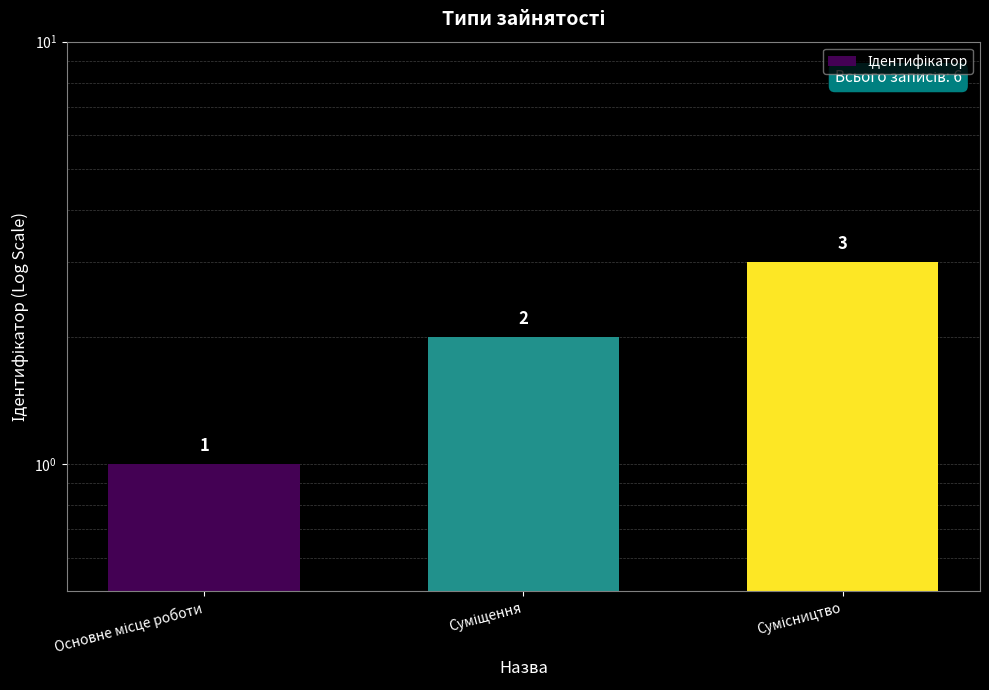

List the labels in order of value, largest first.

Сумісництво, Суміщення, Основне місце роботи